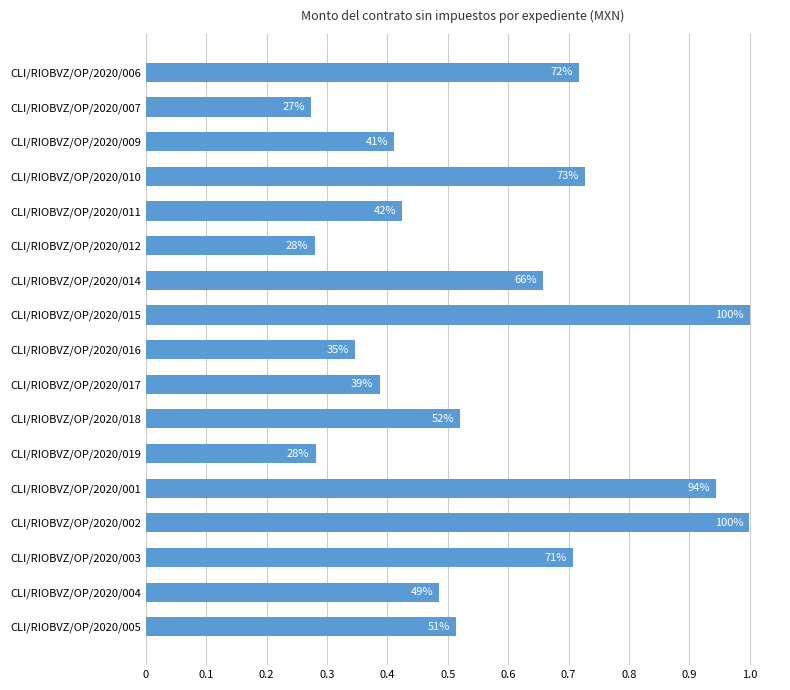

Does the chart contain any negative values?

No